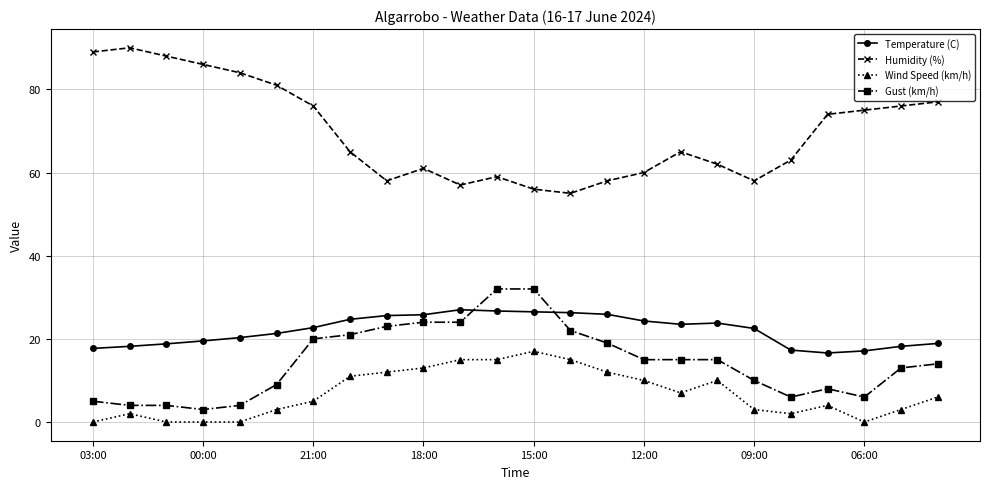

What are all the series names shown in the legend?

Temperature (C), Humidity (%), Wind Speed (km/h), Gust (km/h)